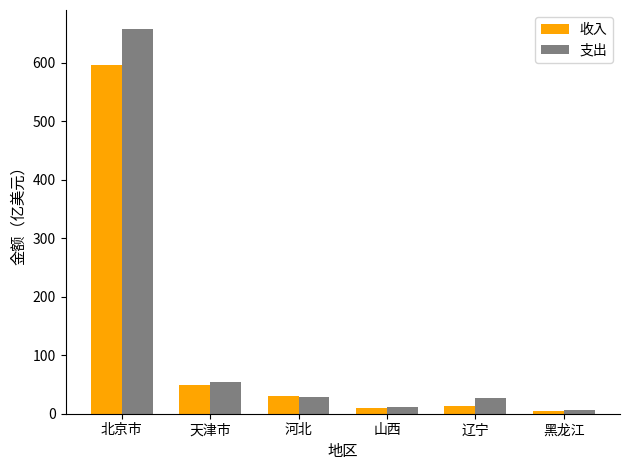

Does the chart contain any negative values?

No